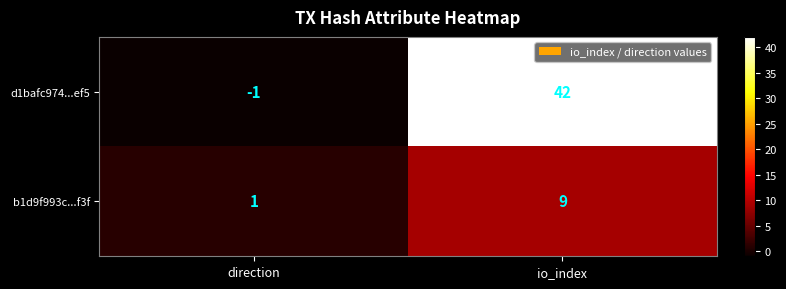

Reading left to right, list all the values displayed in this chart.

d1bafc974...ef5: -1	42
b1d9f993c...f3f: 1	9